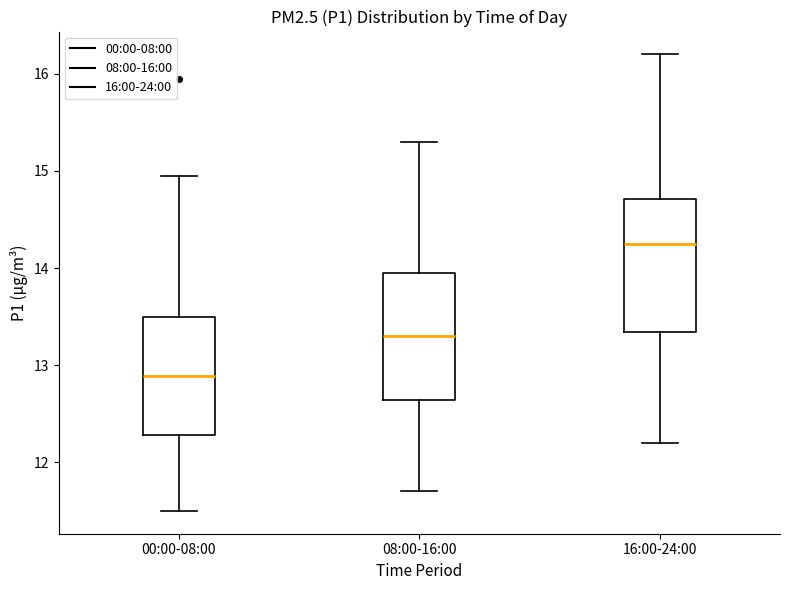

Reading left to right, transcribe this box plot: for each box, give where its median line is, the range the box spans, and where its two whiskers end, as read against the y-axis. The values are not printed on the chart, so give them approximately, as read against the axis.

00:00-08:00: median 12.9, box 12.3 to 13.5, whiskers 11.5 to 15.0
08:00-16:00: median 13.3, box 12.6 to 14.0, whiskers 11.7 to 15.3
16:00-24:00: median 14.3, box 13.3 to 14.7, whiskers 12.2 to 16.2